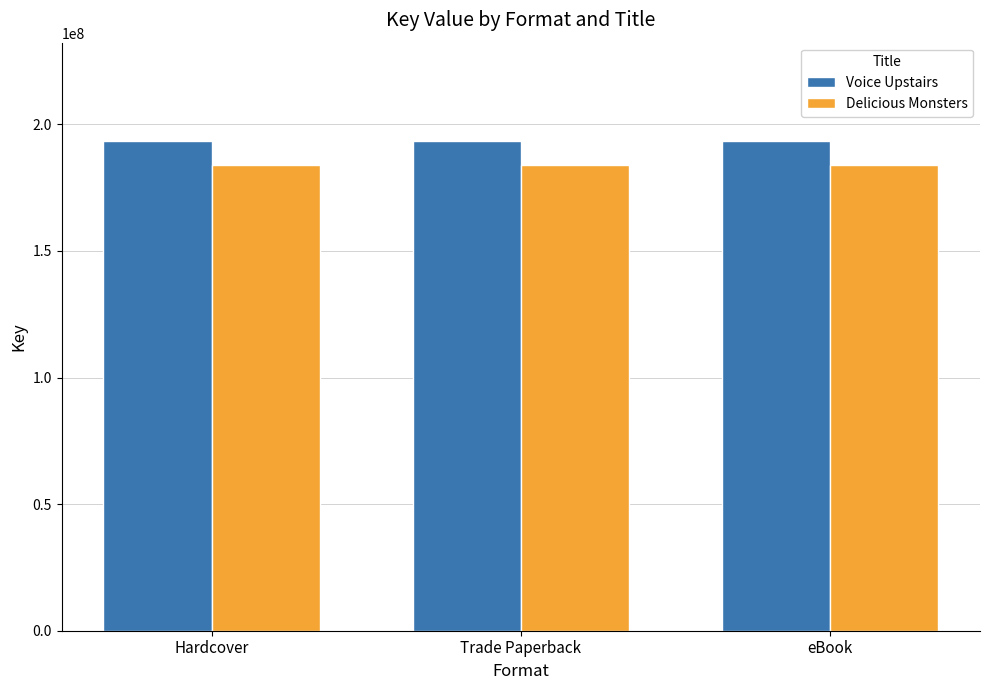

Is the value of Voice Upstairs at eBook greater than the value of Delicious Monsters at eBook?

Yes